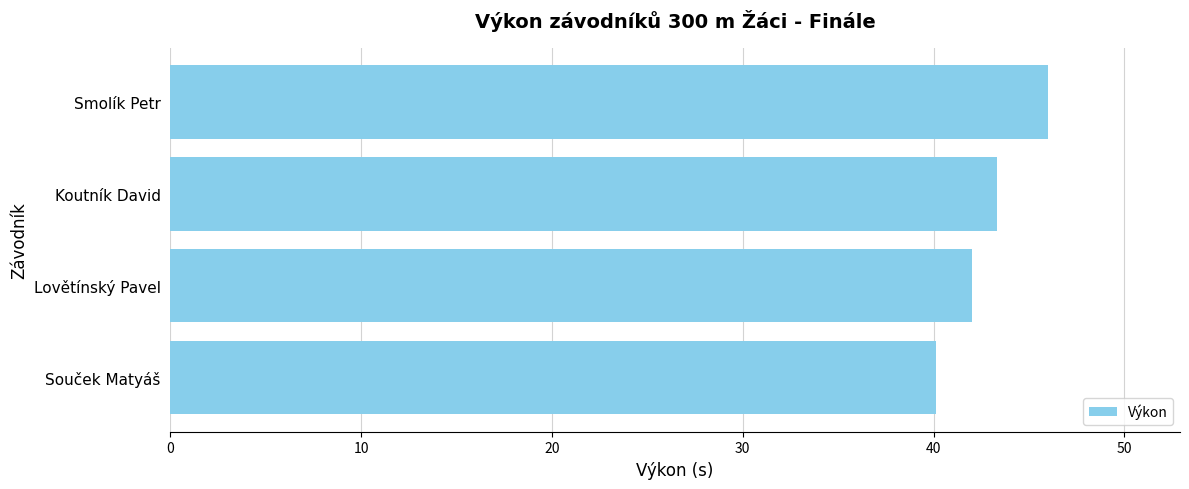

Is it true that the value at Lovětínský Pavel is 65.1?

False